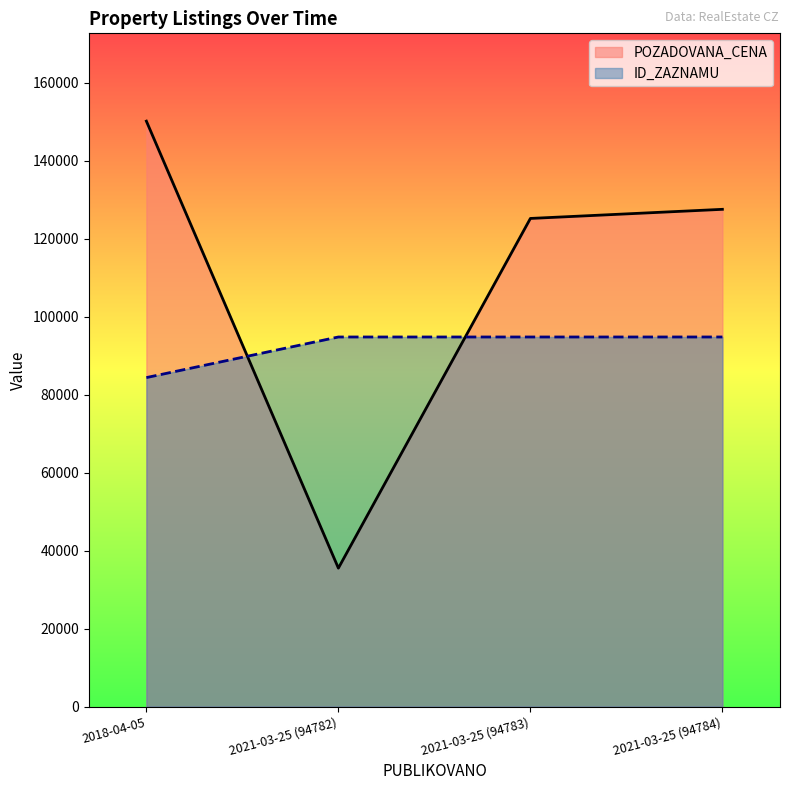

At which category does the chart reach its peak across all series?

2018-04-05